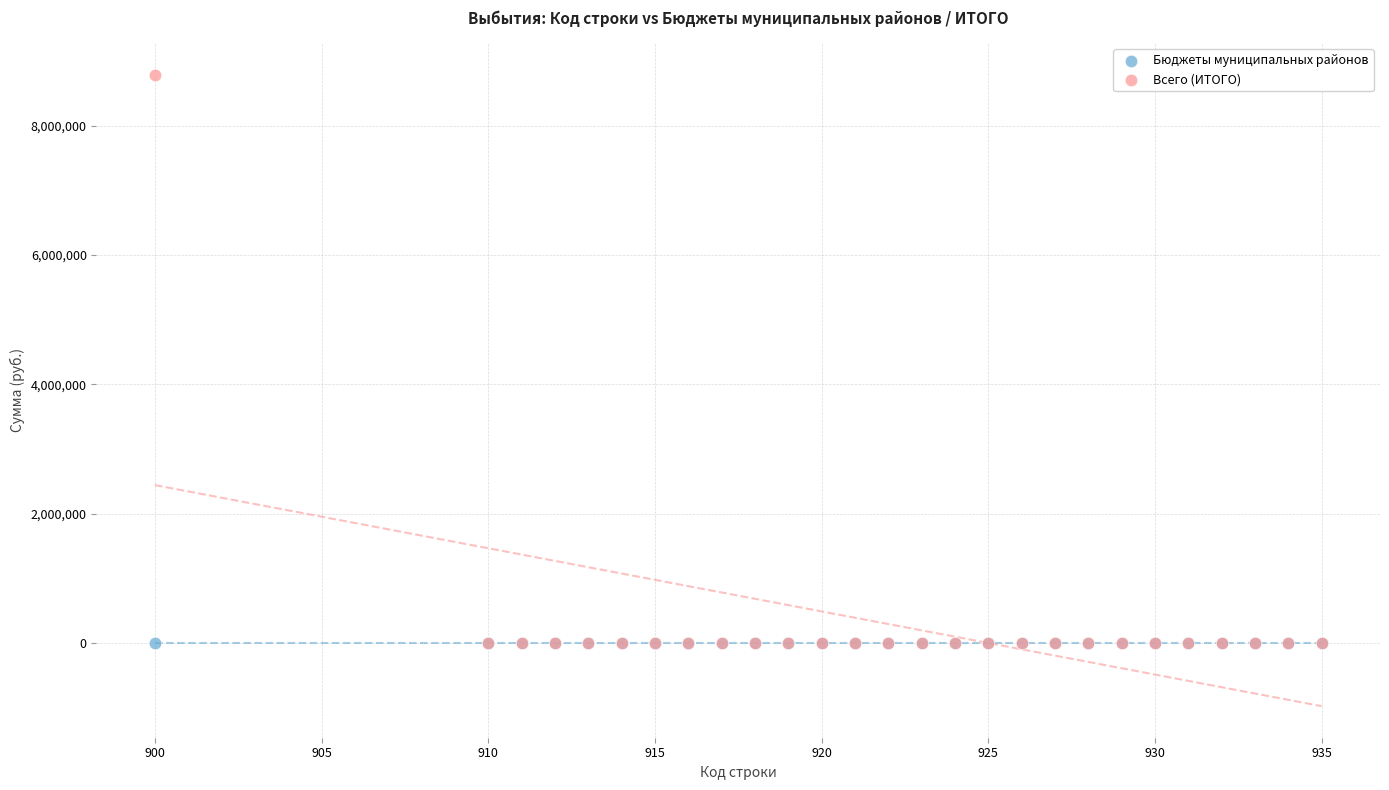

What are all the series names shown in the legend?

Бюджеты муниципальных районов, Всего (ИТОГО)